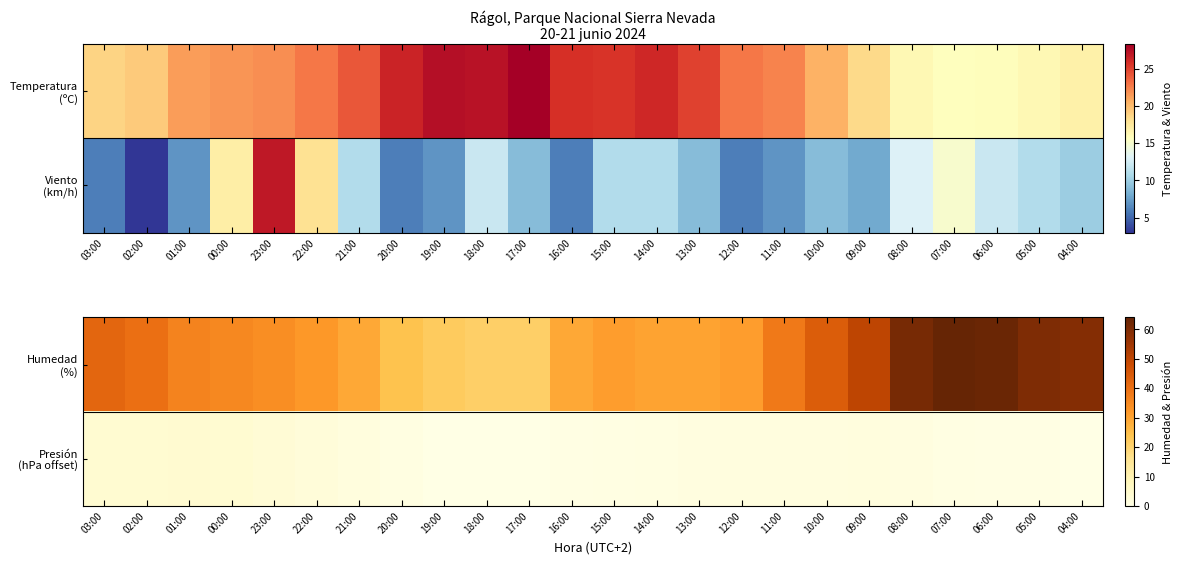

Is it true that Presión (hPa offset) equals 1.4 at 01:00?

False